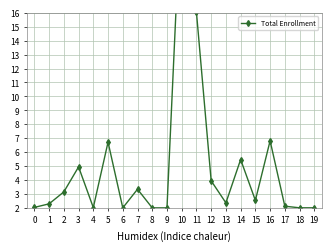

What is the difference between the maximum and minimum values?

23.1